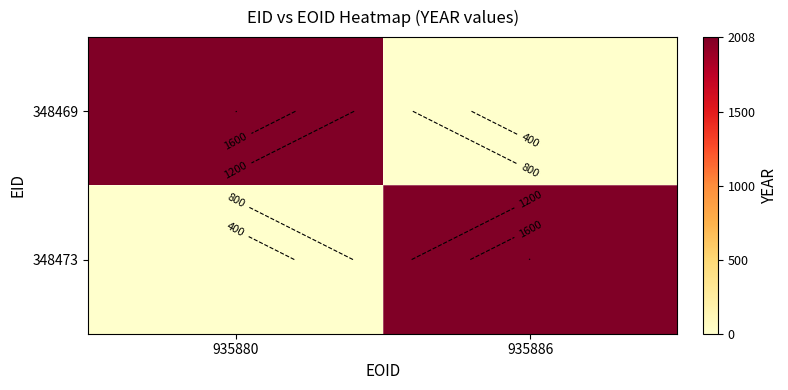

Rank the categories by 348473 value from lowest to highest.

935880, 935886